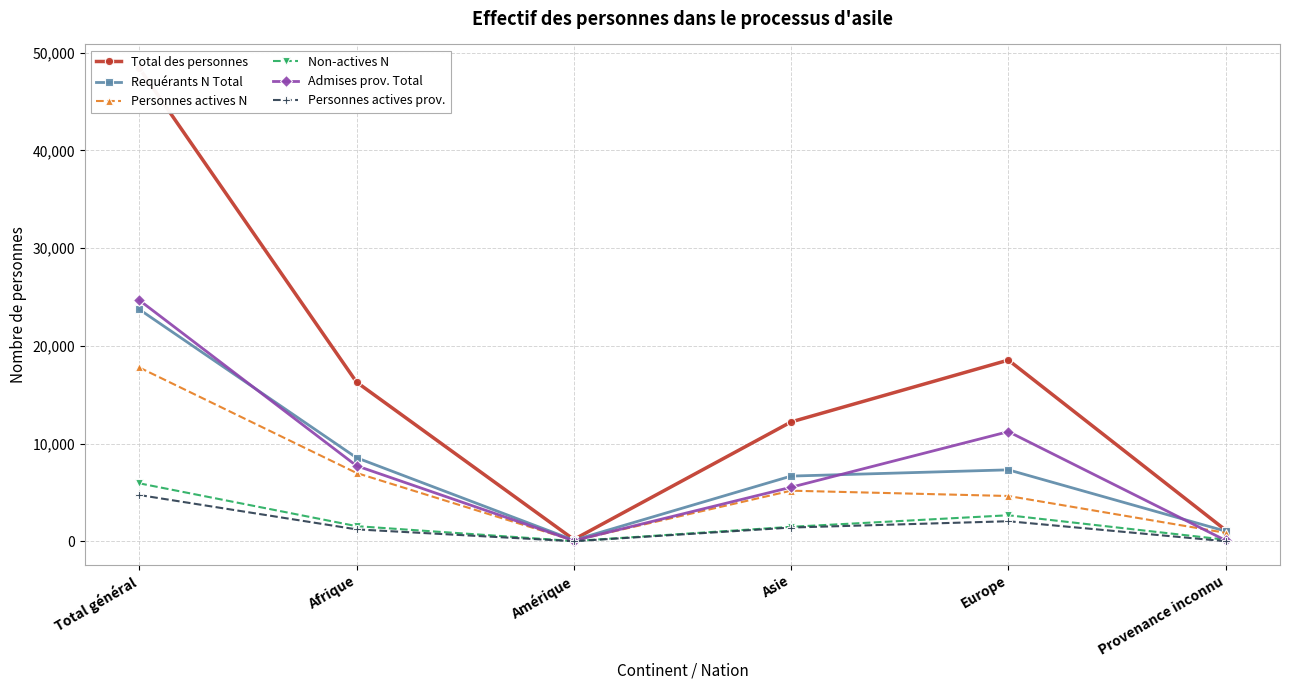

True or false: Personnes actives N and Requérants N Total cross at least once.

False